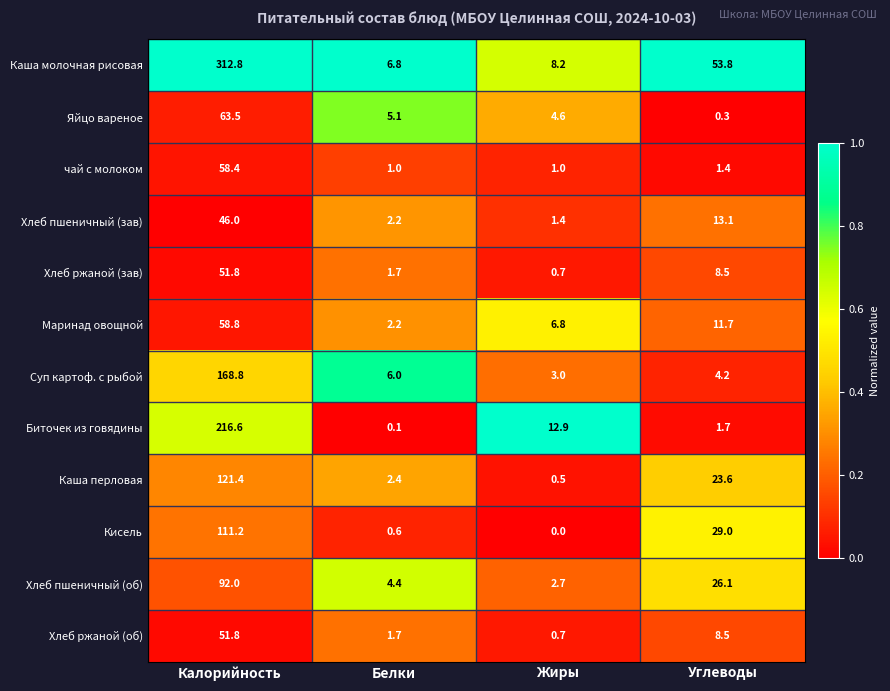

What is the sum of all Яйцо вареное values?

73.5